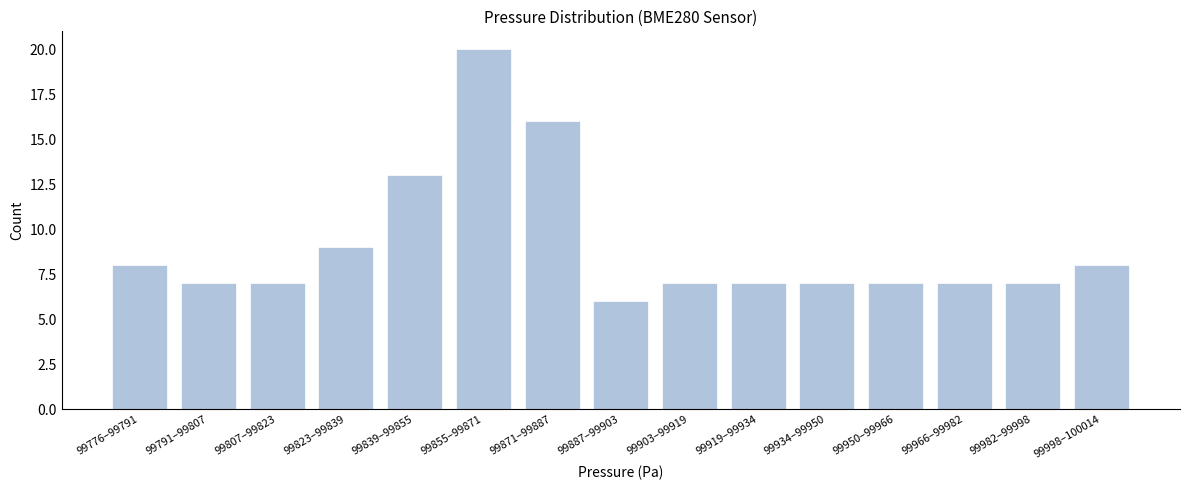

Reading left to right, transcribe all the data shown in this chart.

8	7	7	9	13	20	16	6	7	7	7	7	7	7	8